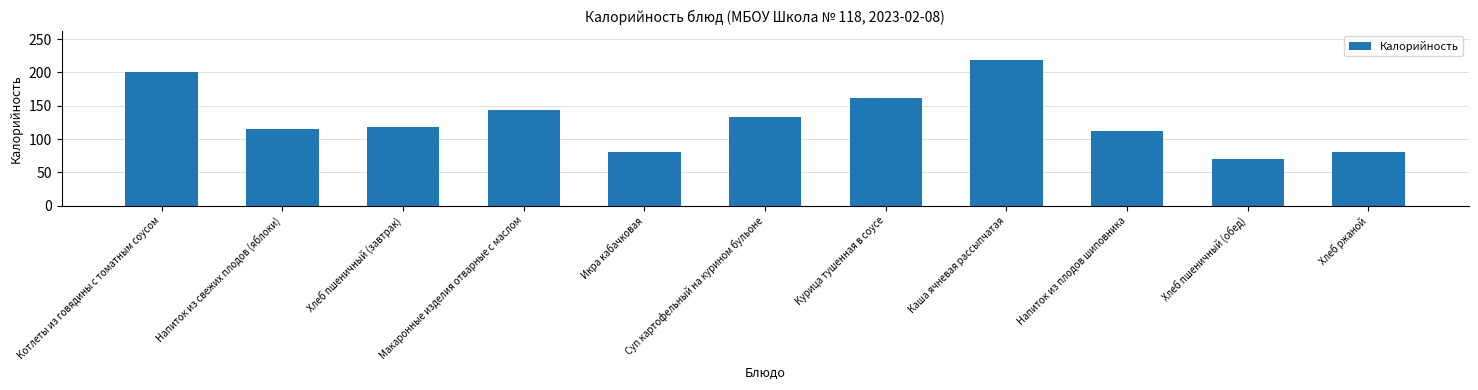

Does the chart contain any negative values?

No